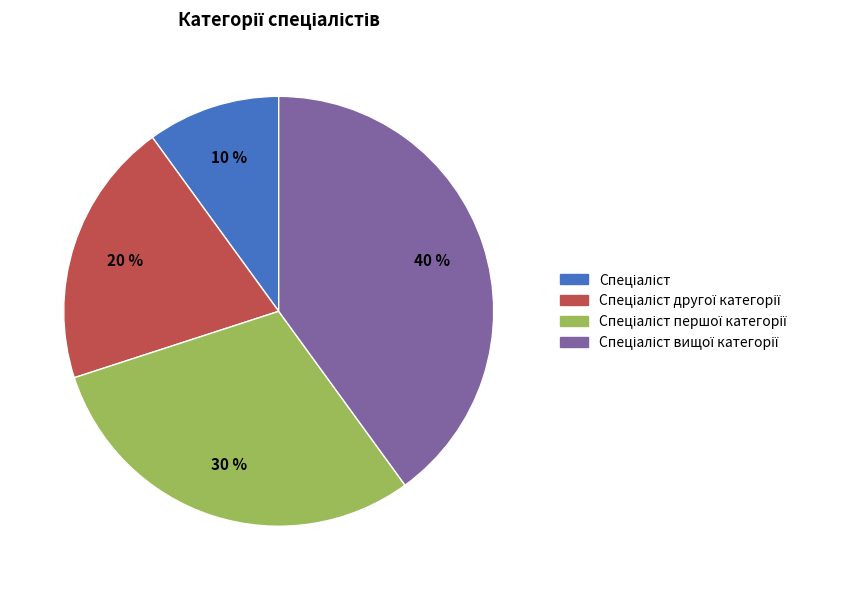

Does any single category account for the majority?

No